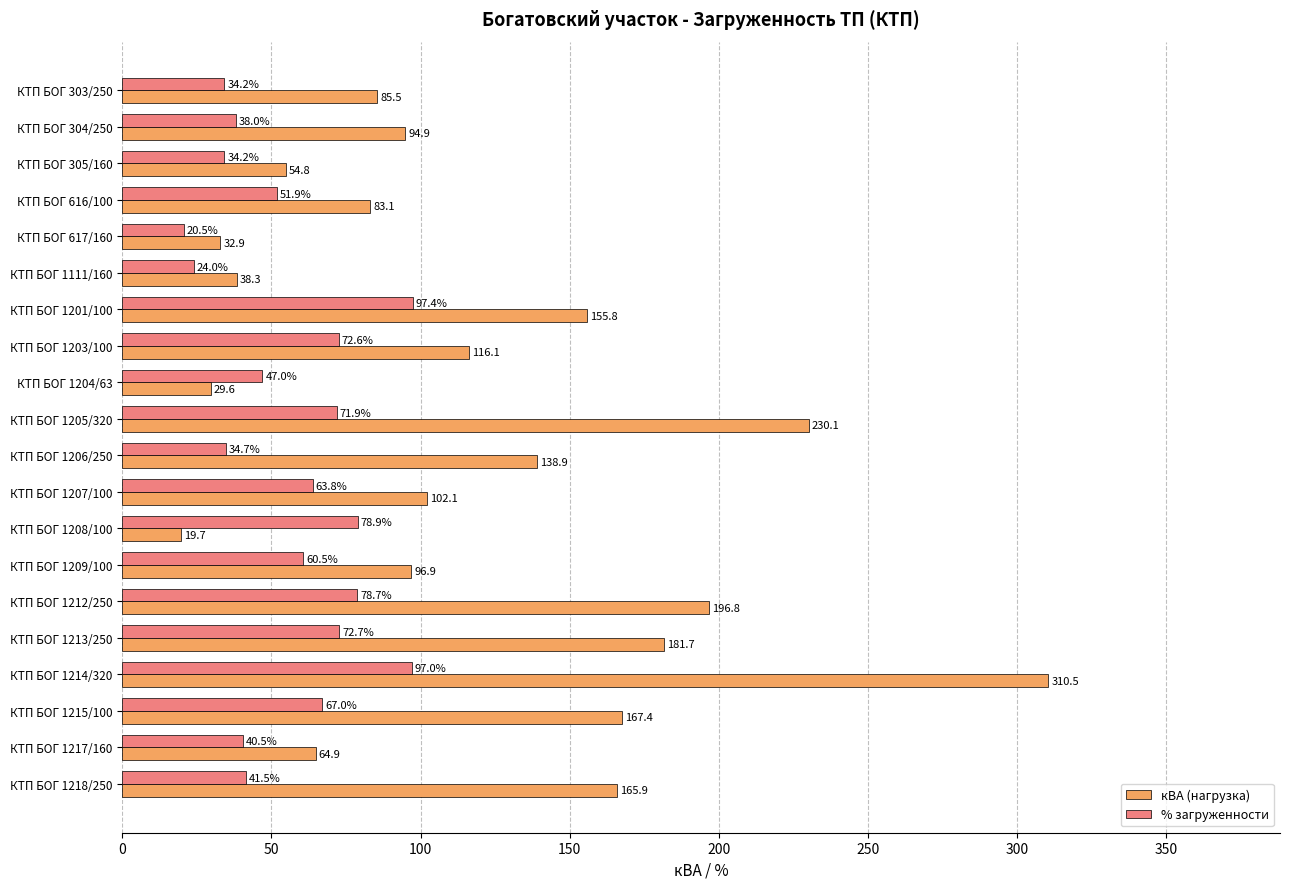

Is the value of % загруженности at КТП БОГ 1205/320 greater than the value of кВА (нагрузка) at КТП БОГ 1212/250?

No